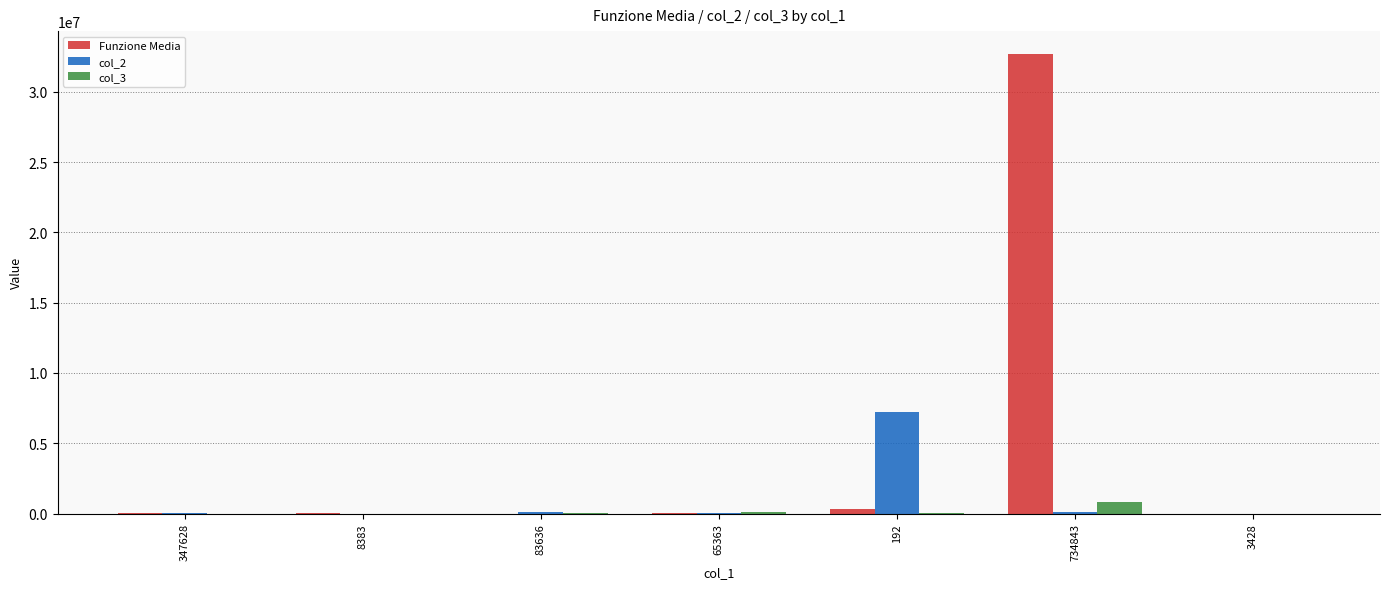

What is the sum of all Funzione Media values?

33133346